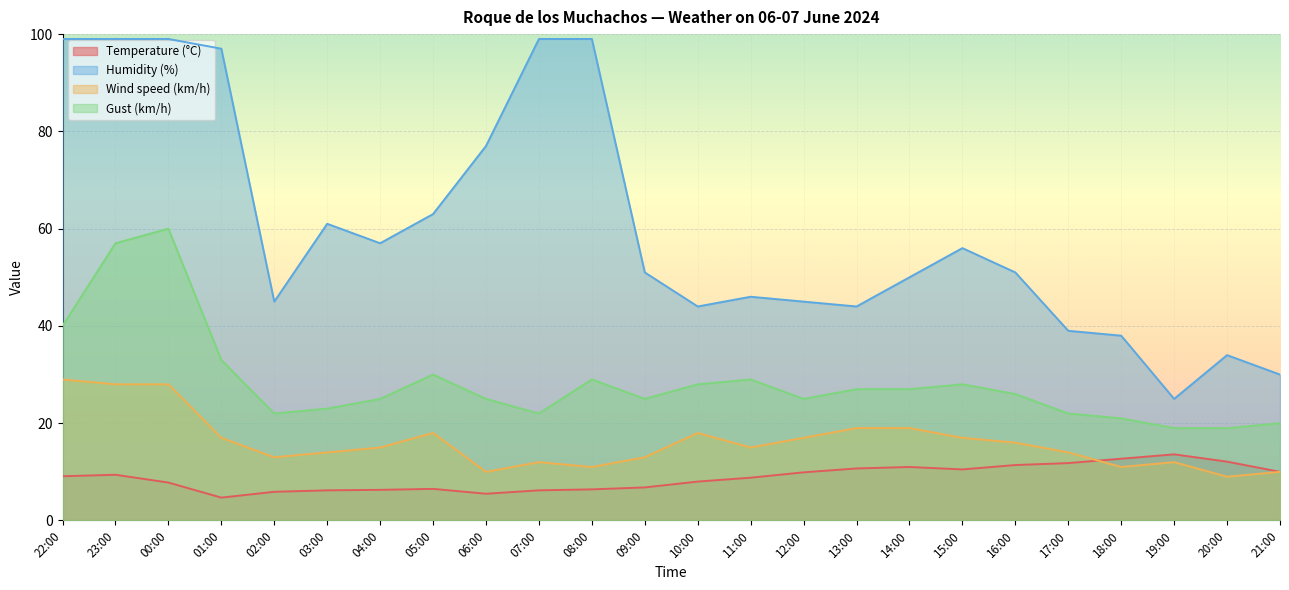

Which series has the largest total across all categories?

Humidity (%)